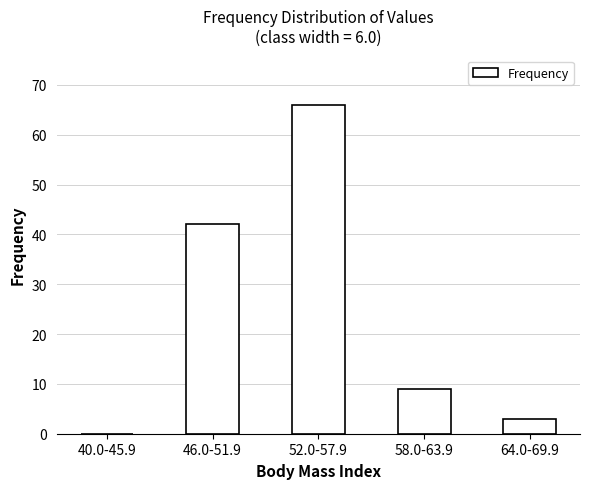

Reading left to right, list all the values displayed in this chart.

40.0-45.9=0	46.0-51.9=42	52.0-57.9=66	58.0-63.9=9	64.0-69.9=3